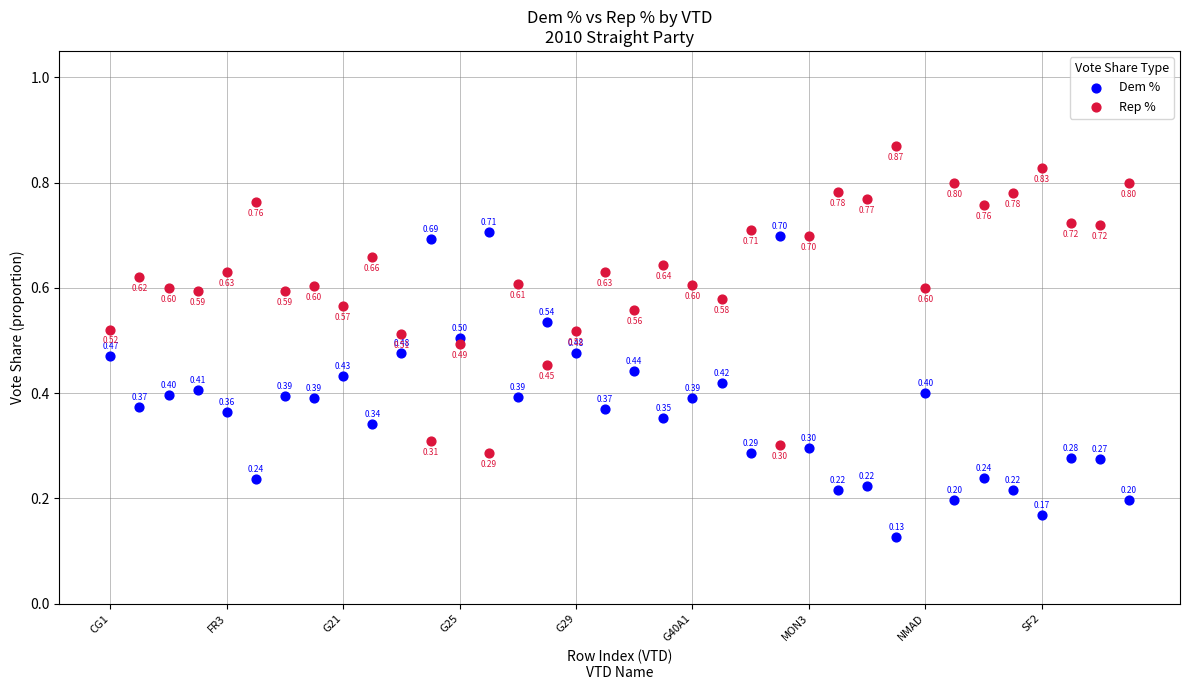

What are all the series names shown in the legend?

Dem %, Rep %